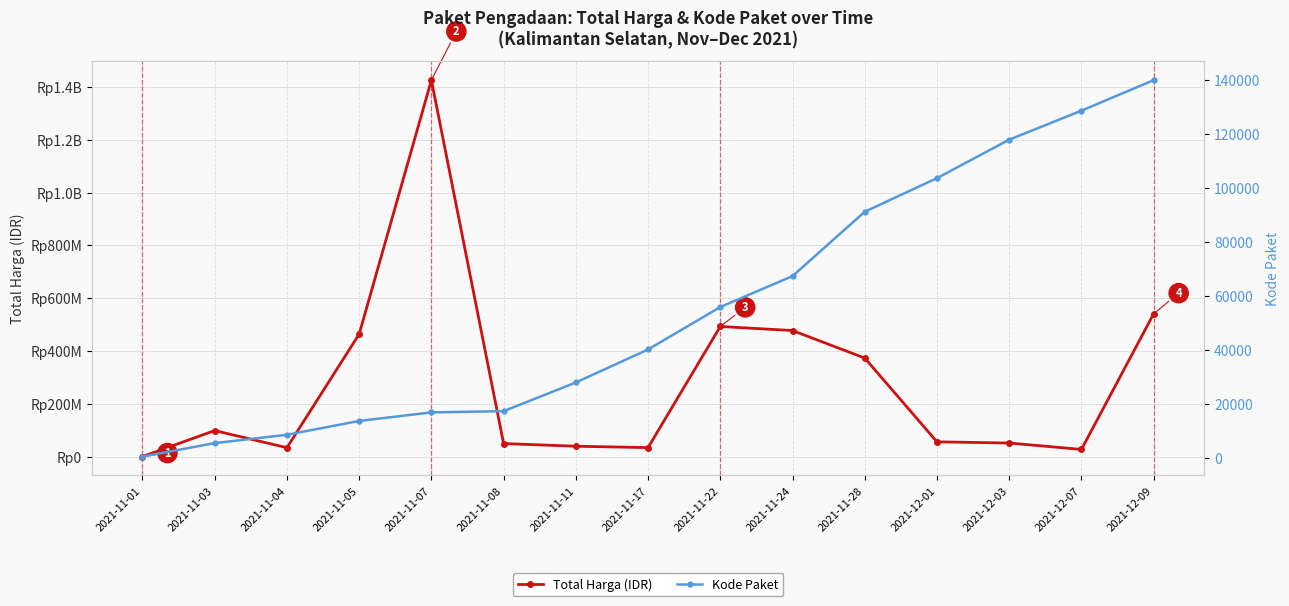

The value of Kode Paket at 2021-11-24 is 33852. True or false?

False